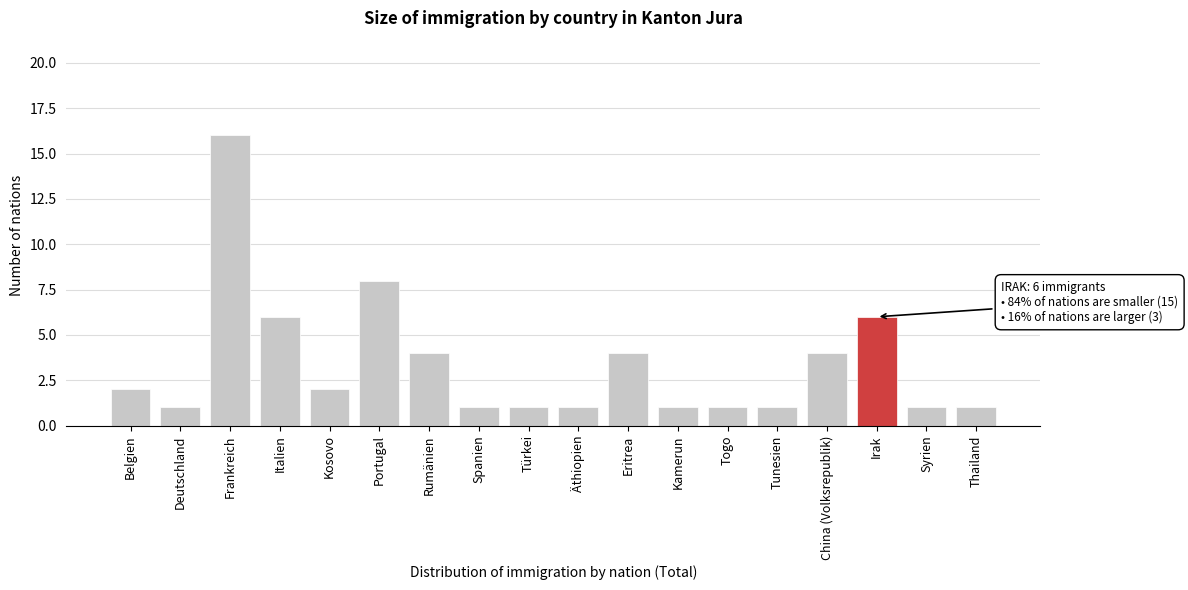

Reading left to right, transcribe all the data shown in this chart.

2	1	16	6	2	8	4	1	1	1	4	1	1	1	4	6	1	1